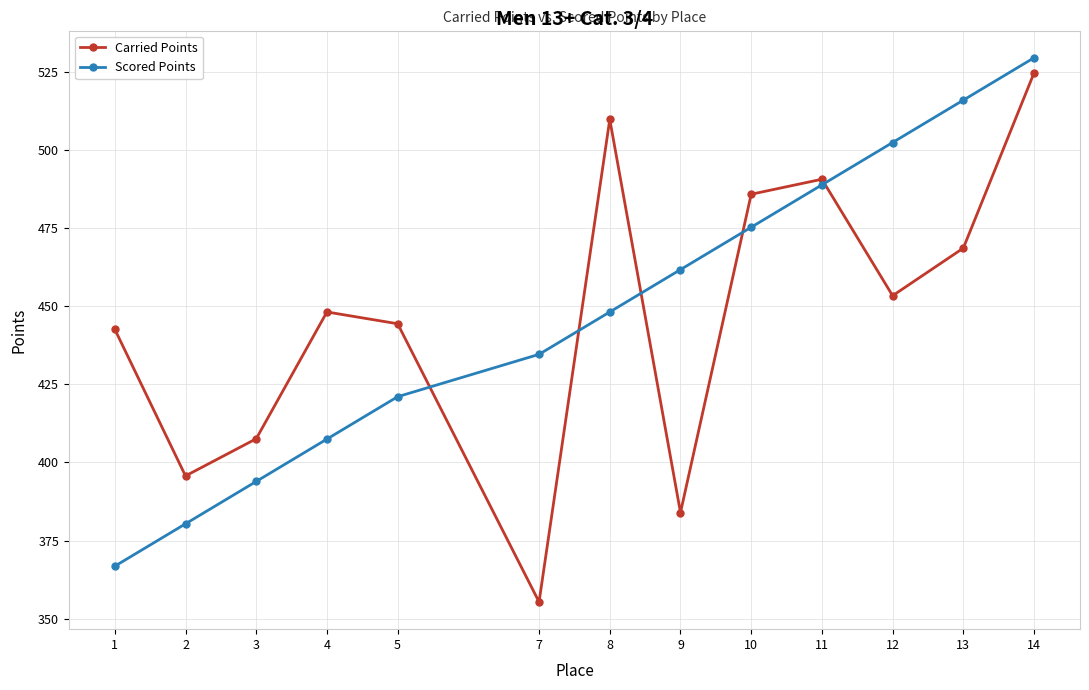

Is the value of Scored Points at 13 greater than the value of Carried Points at 9?

Yes